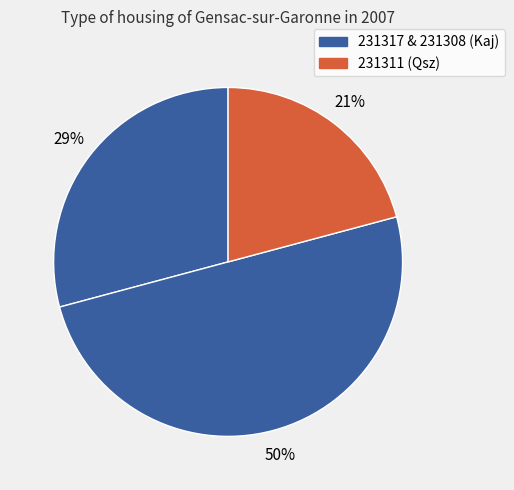

How many slices are in this pie chart?

3